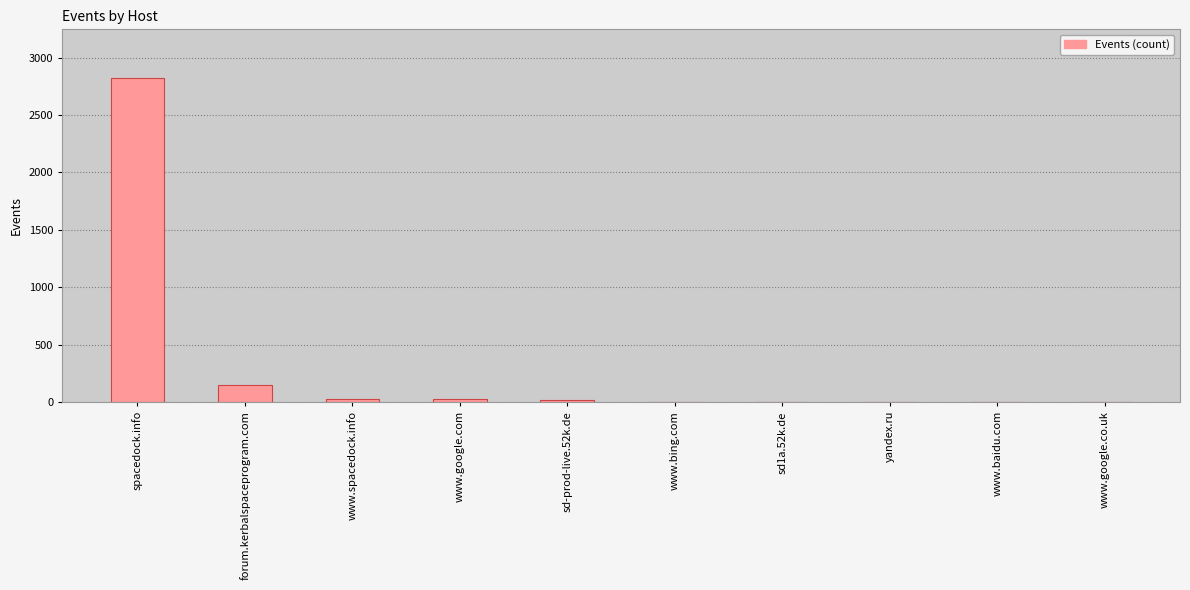

How many data points does each series have?

10